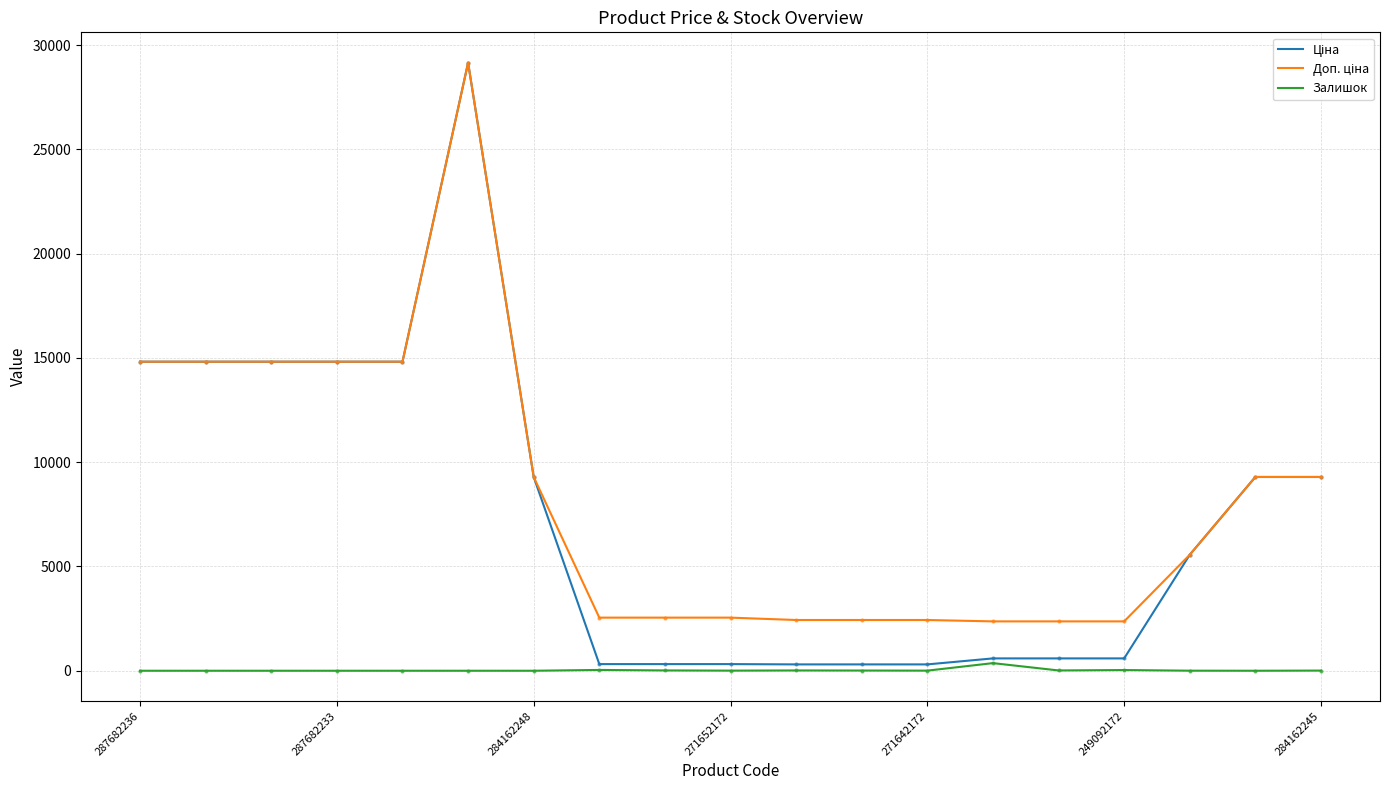

What is the greatest value displayed?

29152.3